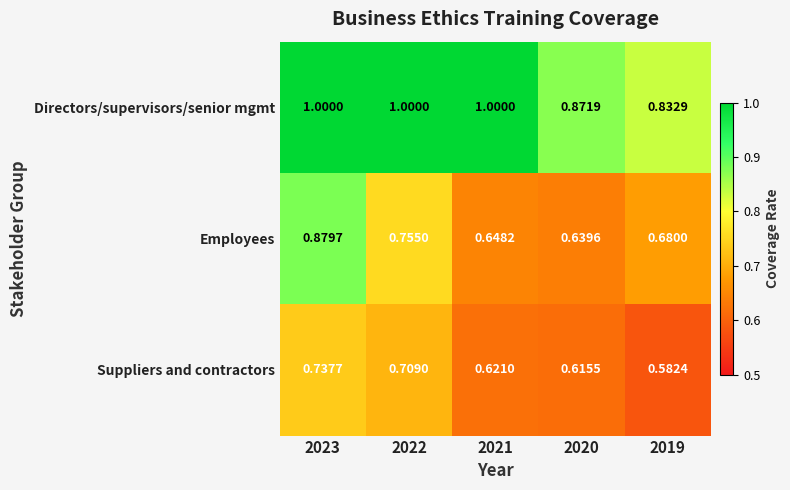

Which series has the largest total across all categories?

Directors/supervisors/senior mgmt